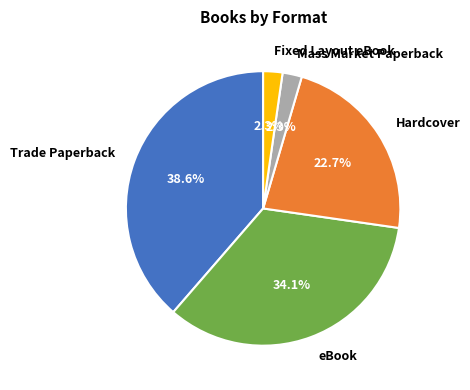

What is the total percentage of Mass Market Paperback and eBook?

36.4%